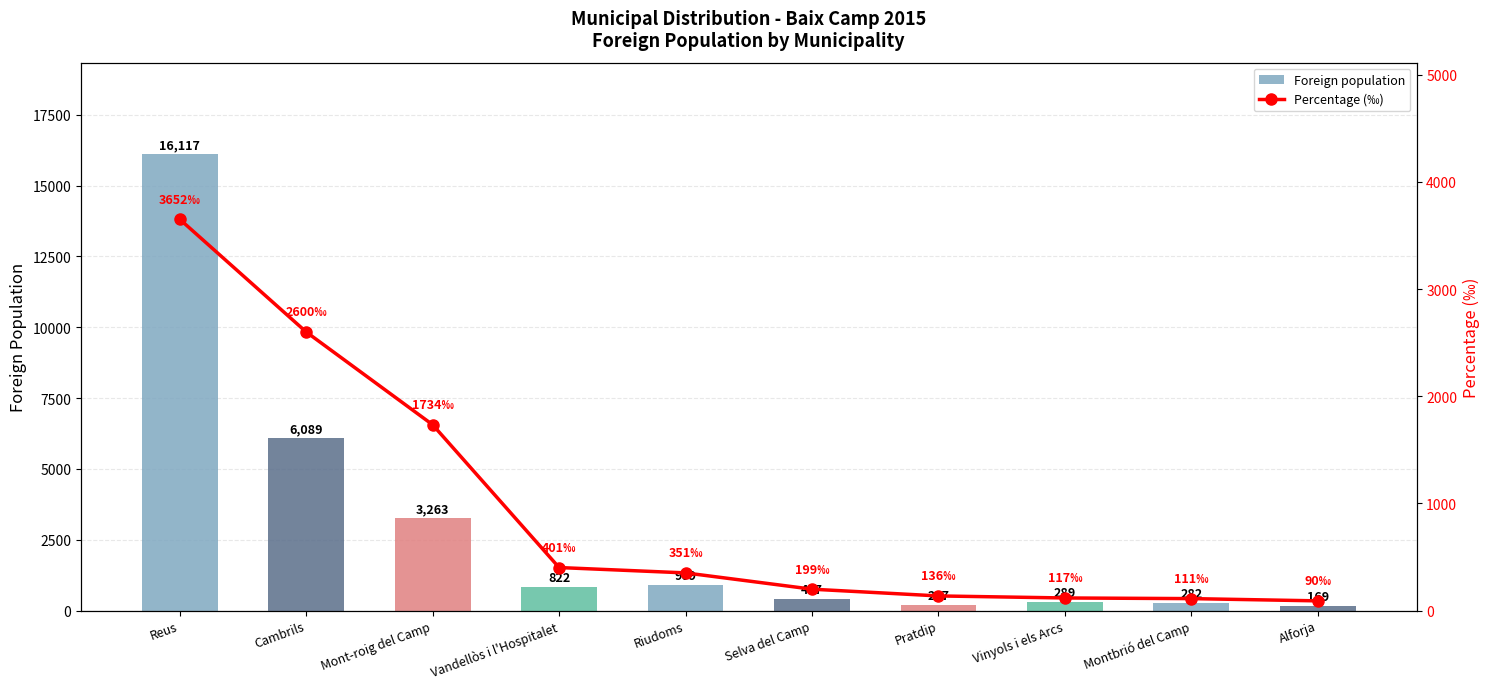

List the series in order of their overall mean, highest first.

Foreign population, Percentage (‰)